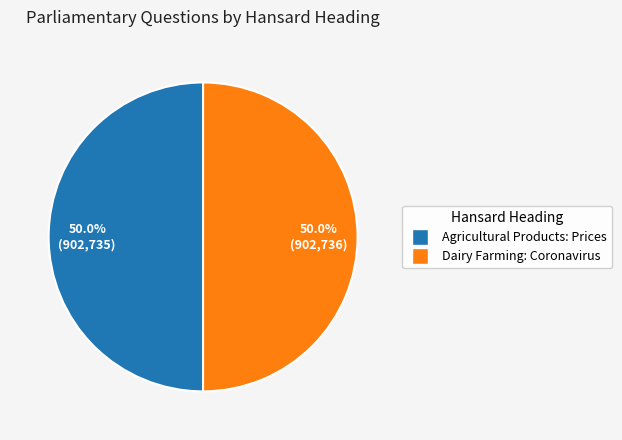

Approximately how many times larger is the value at Dairy Farming: Coronavirus compared to Agricultural Products: Prices?

1.0